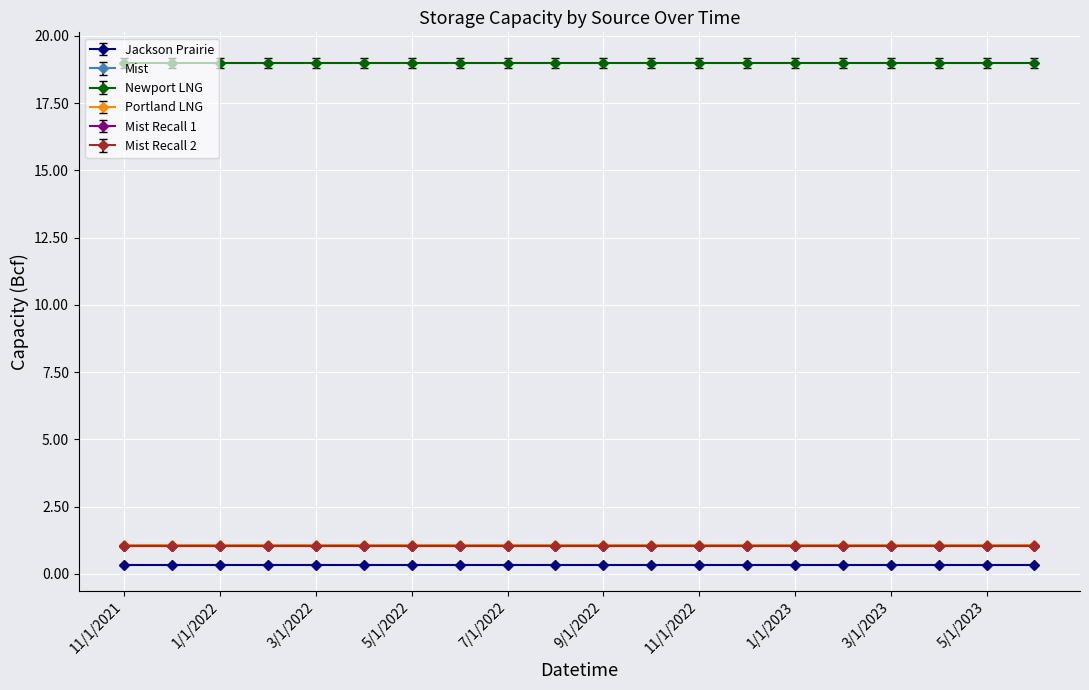

Is it true that Newport LNG equals 19.0 at 12/1/2021?

True